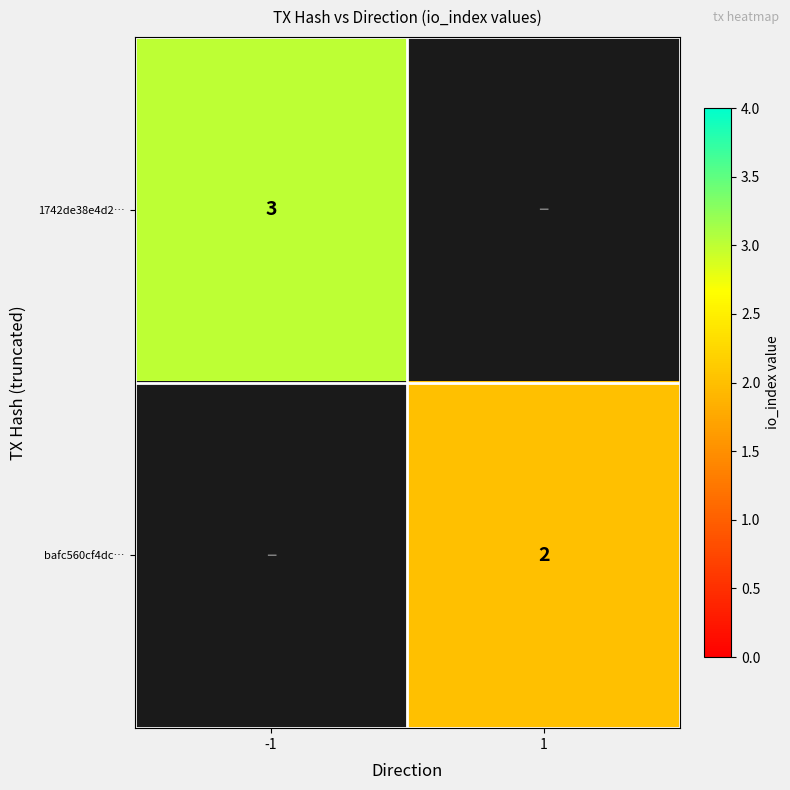

True or false: 1742de38e4d2… has a value of 3 at -1.

True